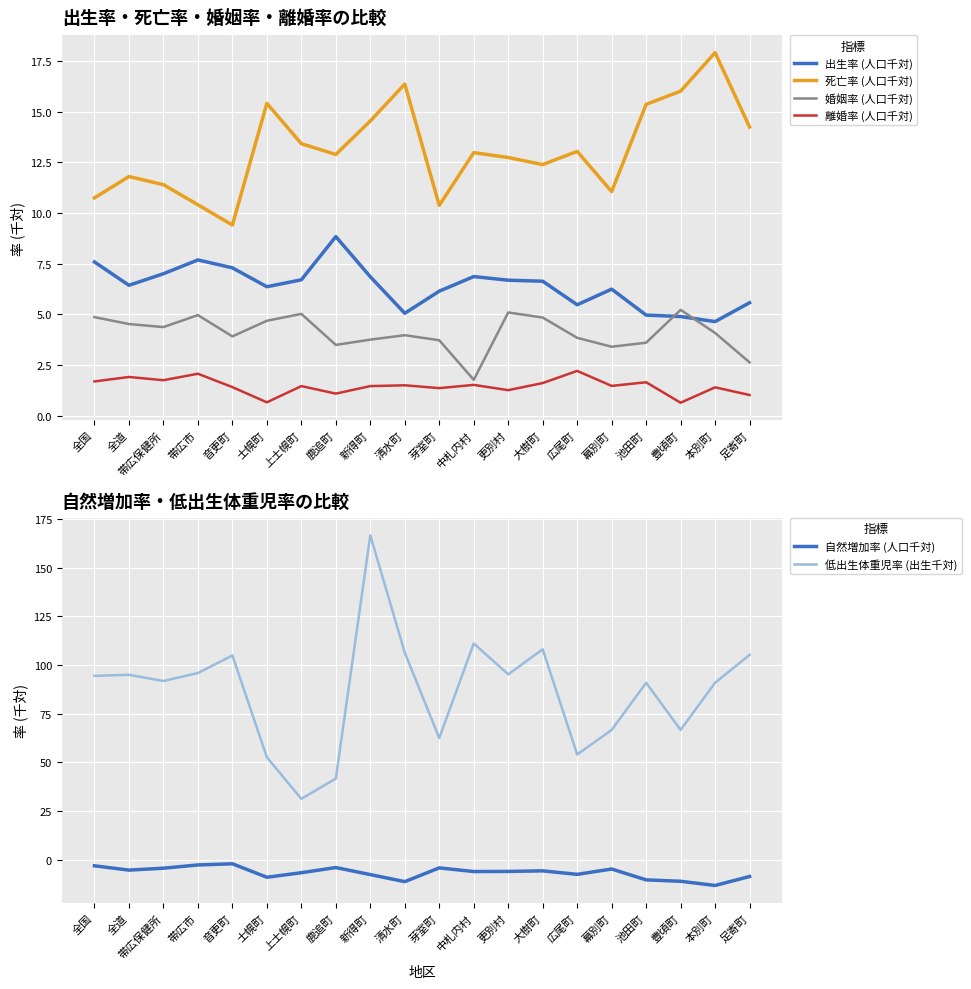

Which series has the largest range (max minus min)?

低出生体重児率 (出生千対)